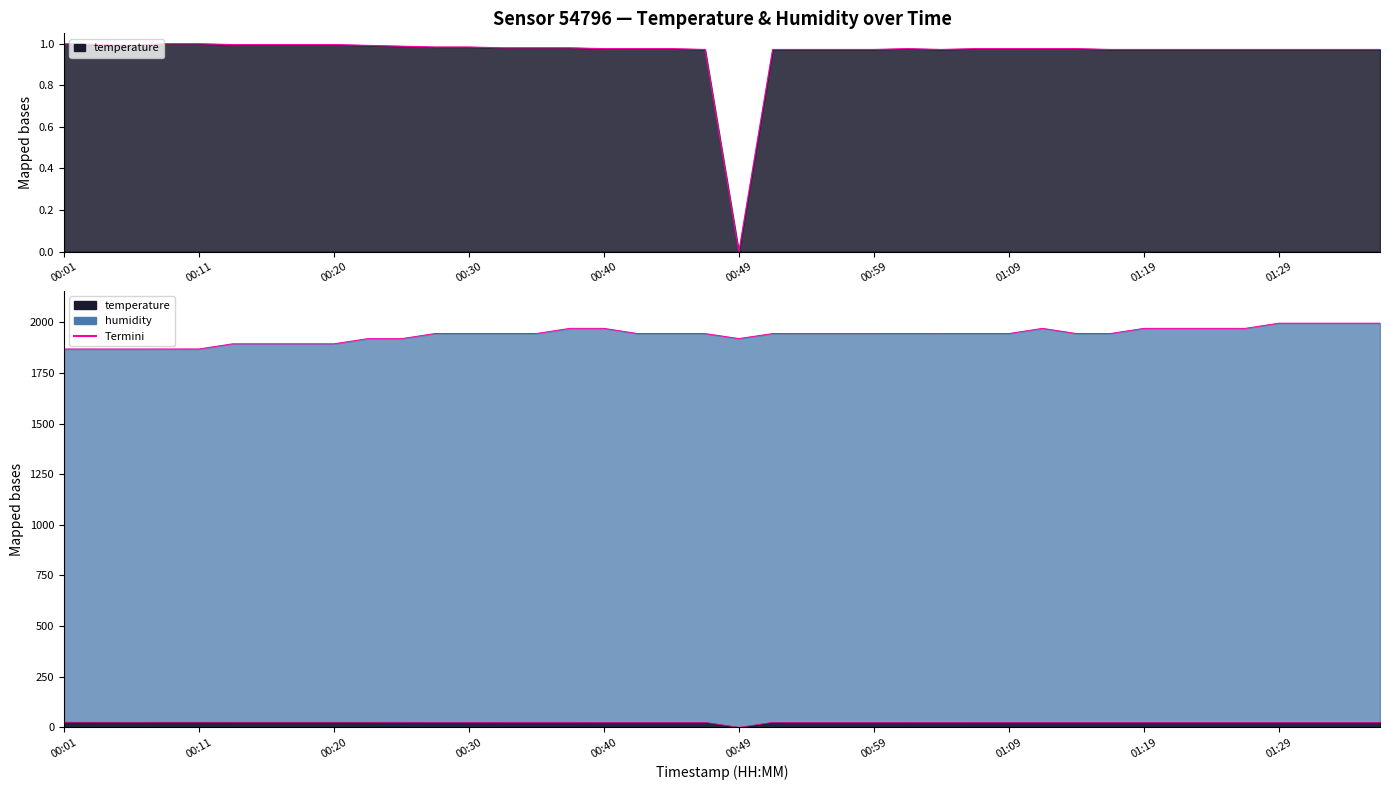

What is the sum of the humidity values at 00:45 and 01:09?

3889.6